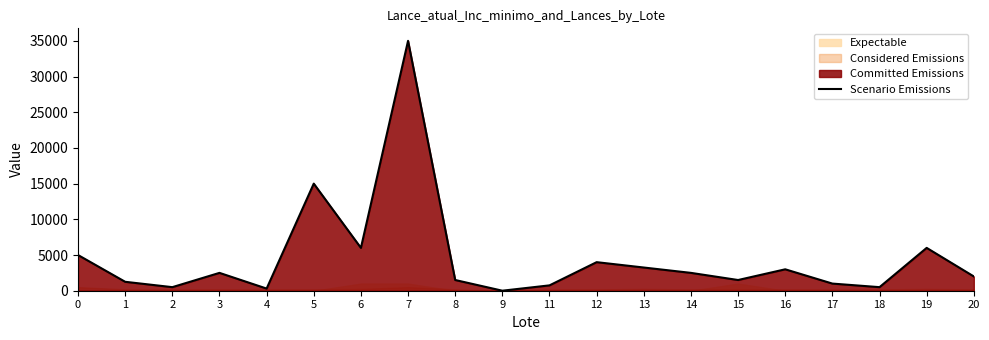

Reading right to left, transcribe all the data shown in this chart.

2000.0	6000.0	500.0	1000.0	3000.0	1500.0	2500.0	3250.0	4000.0	750.0	3.5	1500.0	35000.0	6000.0	15000.0	300.0	2500.0	500.0	1250.0	5000.0